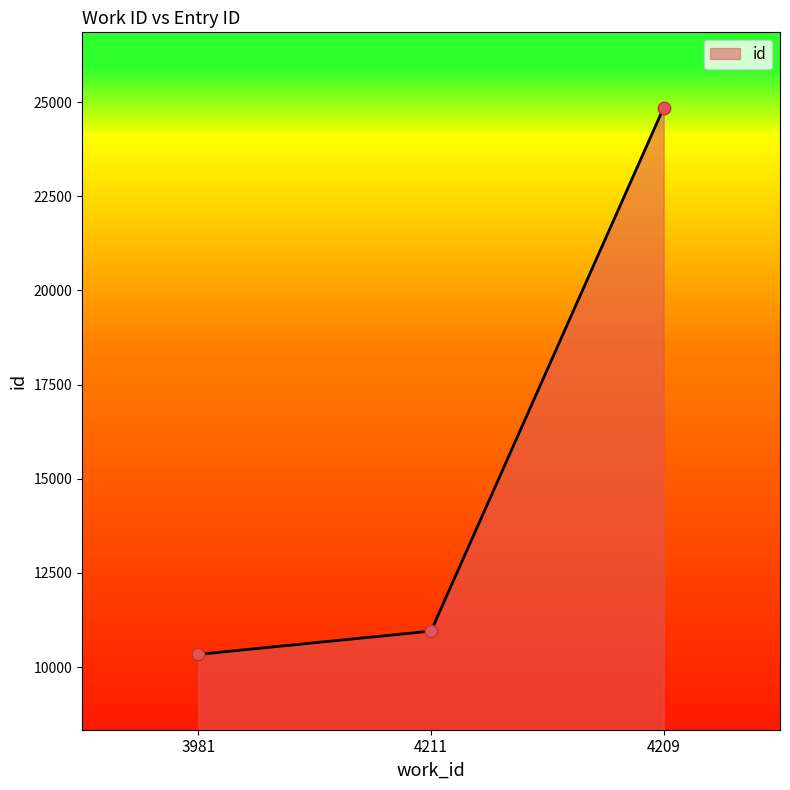

Which has a higher value, 4209 or 4211?

4209